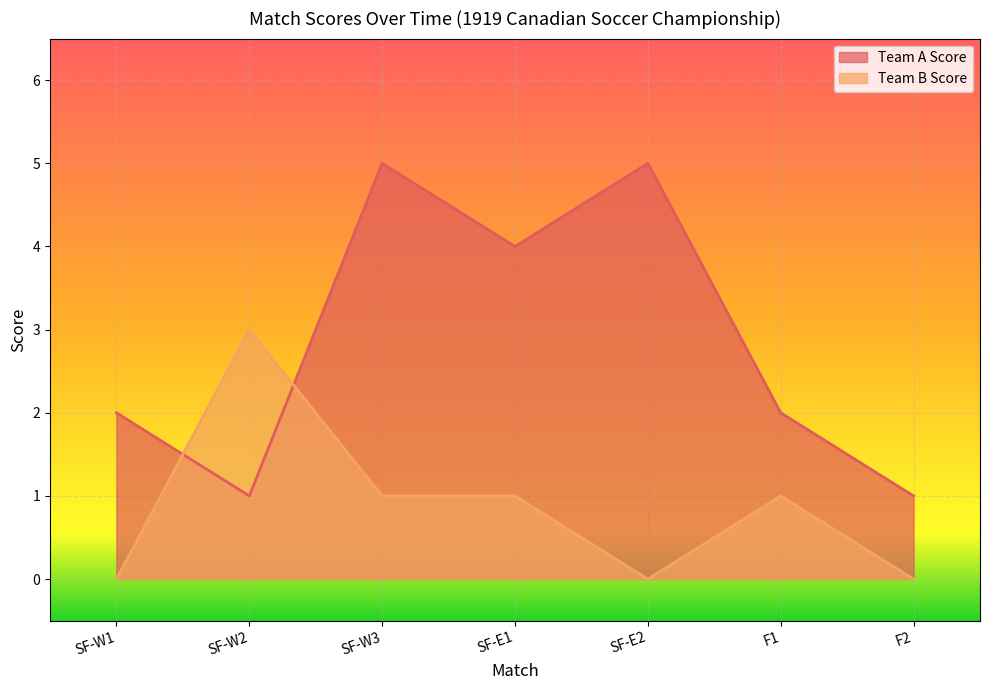

What is the average value of the Team A Score series?

3